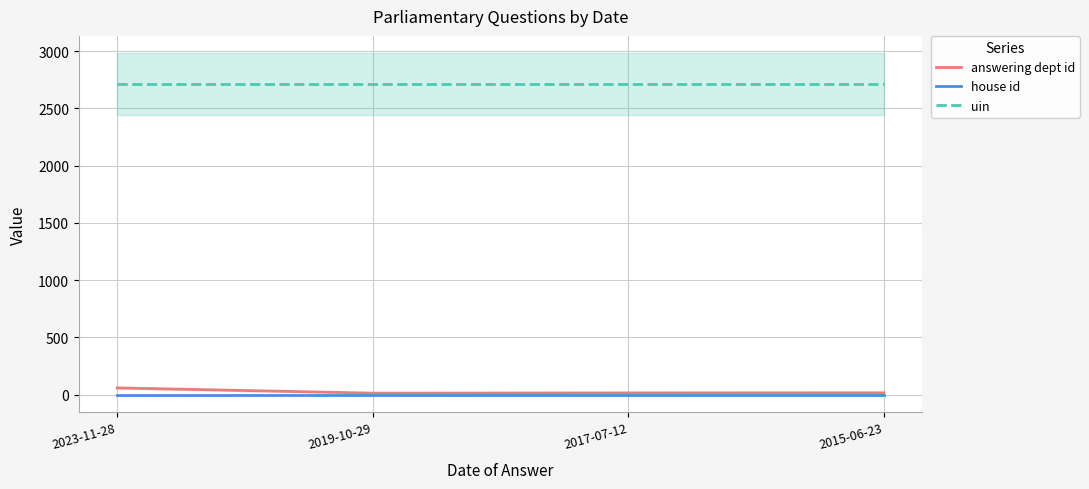

At which label is house id closest to 1?

2023-11-28